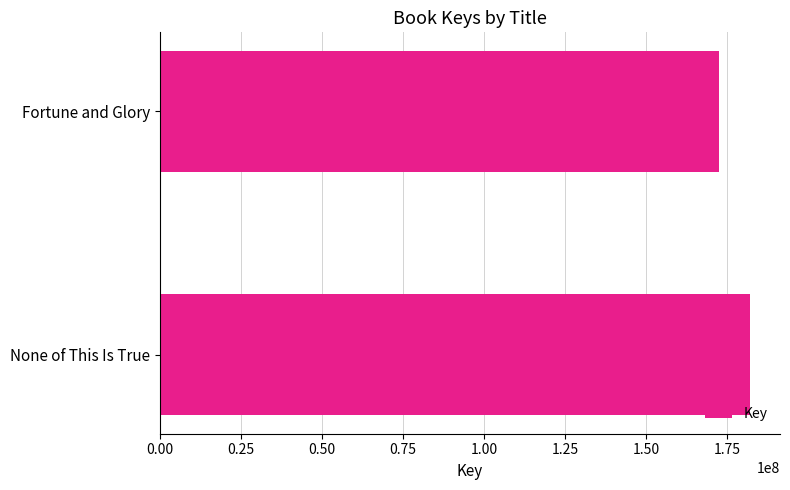

Rank the categories by value from highest to lowest.

None of This Is True, Fortune and Glory